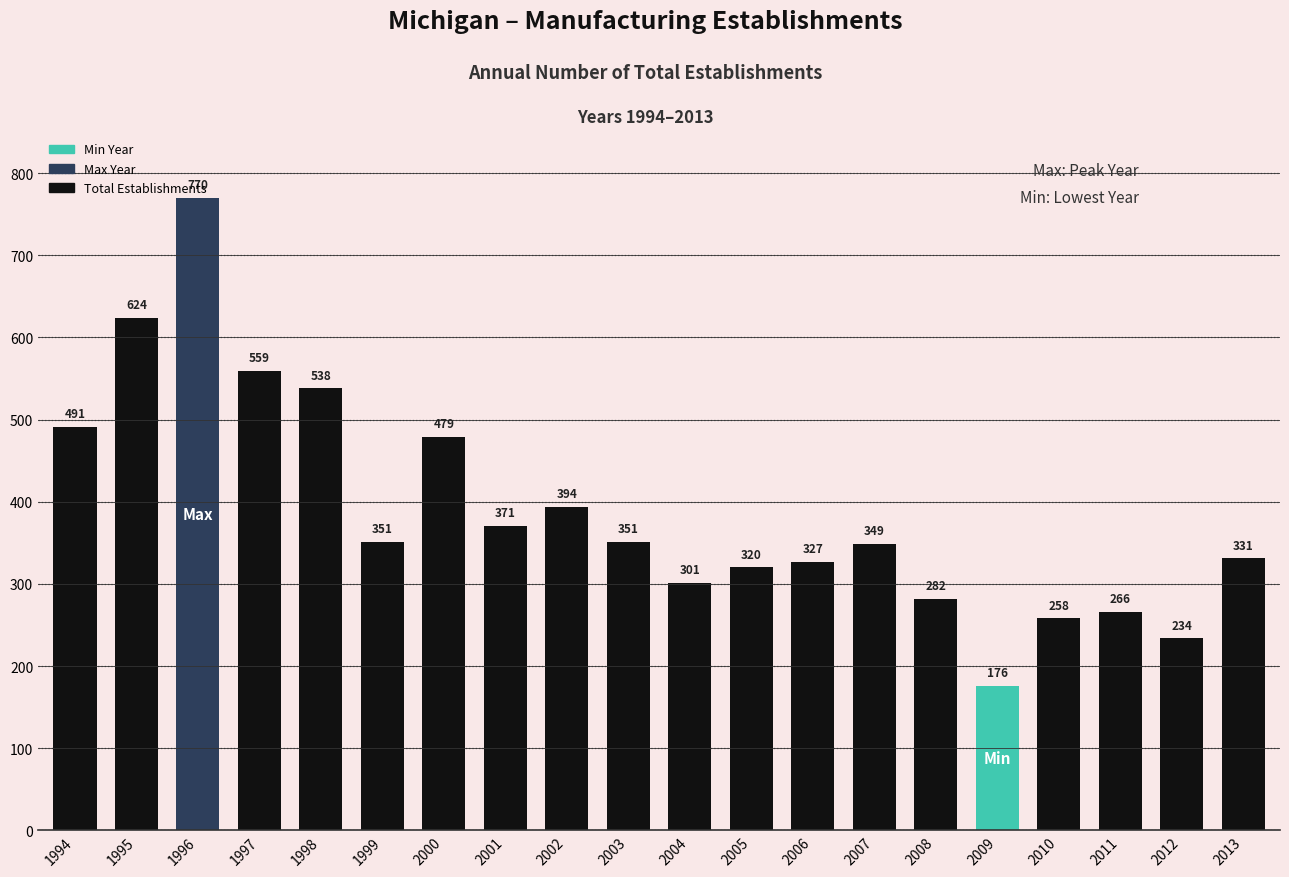

What is the value of the 5th bar from the left?

538